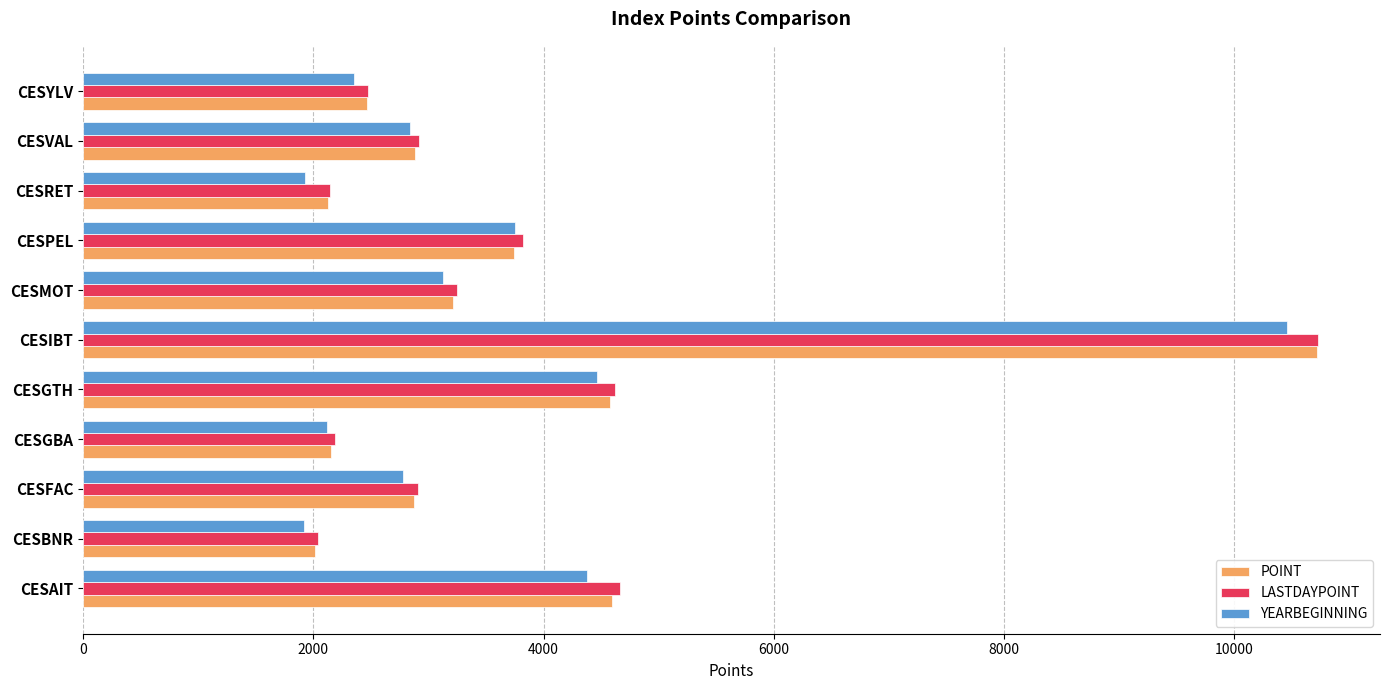

At which label does POINT reach its minimum?

CESBNR